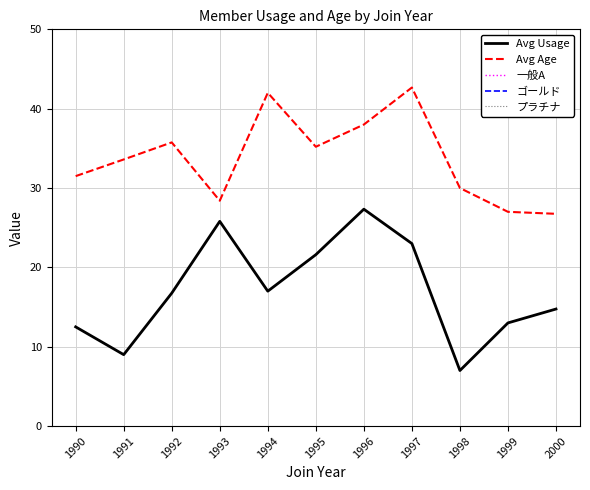

At 1990, list the series in order from largest to smallest.

Avg Age, Avg Usage